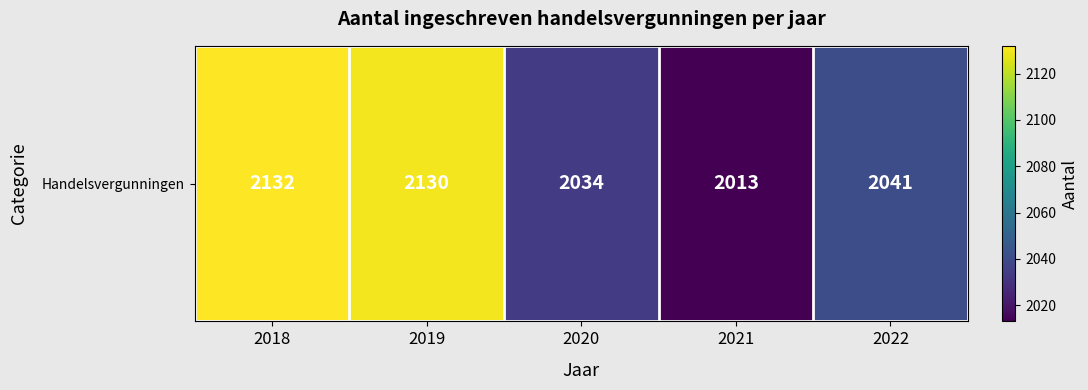

Reading left to right, list all the values displayed in this chart.

2132	2130	2034	2013	2041